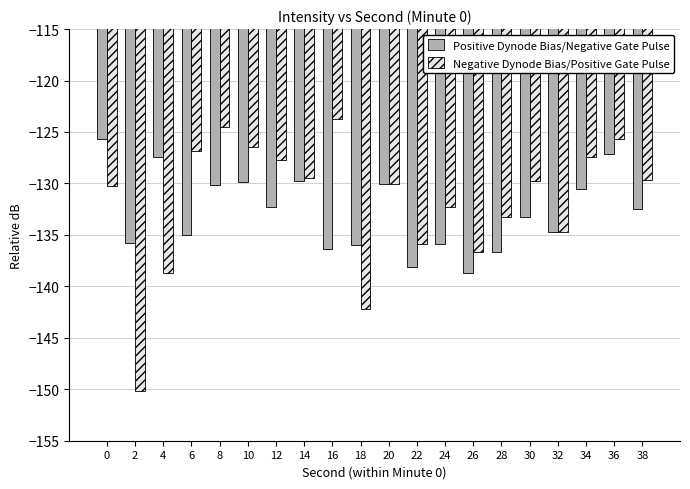

Which series has the largest total across all categories?

Negative Dynode Bias/Positive Gate Pulse